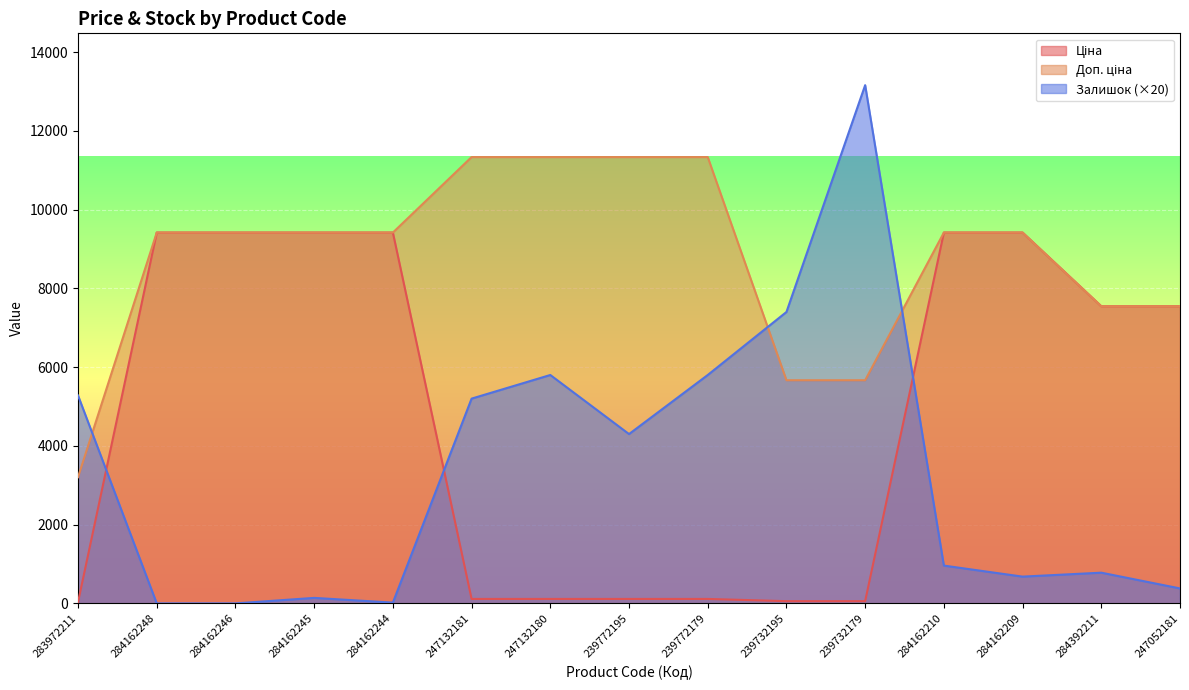

Reading left to right, what are all the values shown in this chart?

Ціна: 32.0	9416.9	9416.9	9416.9	9416.9	113.3	113.3	113.3	113.3	56.7	56.7	9416.9	9416.9	7545.9	7545.9
Доп. ціна: 3205.0	9416.9	9416.9	9416.9	9416.9	11334.0	11334.0	11334.0	11334.0	5667.0	5667.0	9416.9	9416.9	7545.9	7545.9
Залишок: 5280.0	0.0	0.0	140.0	20.0	5200.0	5800.0	4300.0	5800.0	7400.0	13160.0	960.0	680.0	780.0	380.0